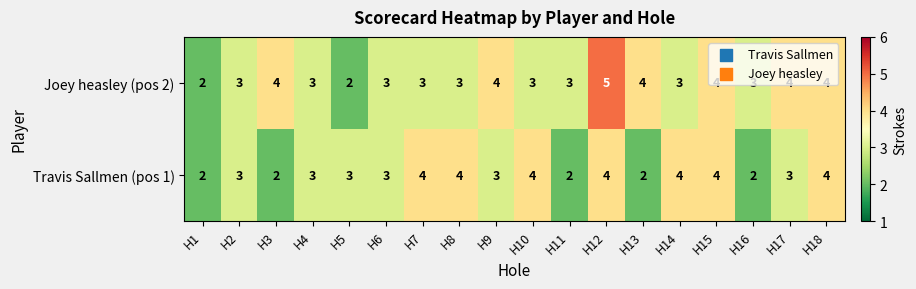

Rank the series by their average value, from lowest to highest.

Travis Sallmen (pos 1), Joey heasley (pos 2)